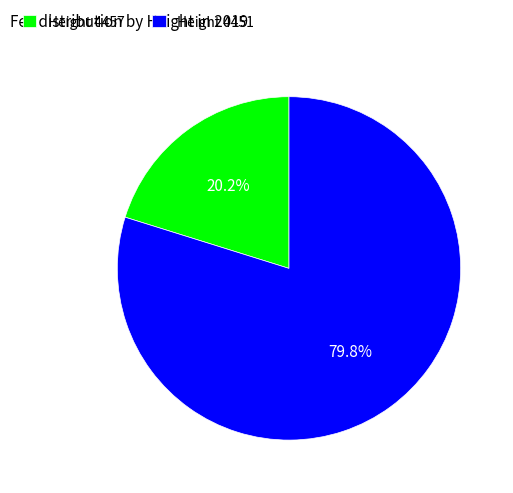

How much of the chart is everything except Height 4457?

79.8%